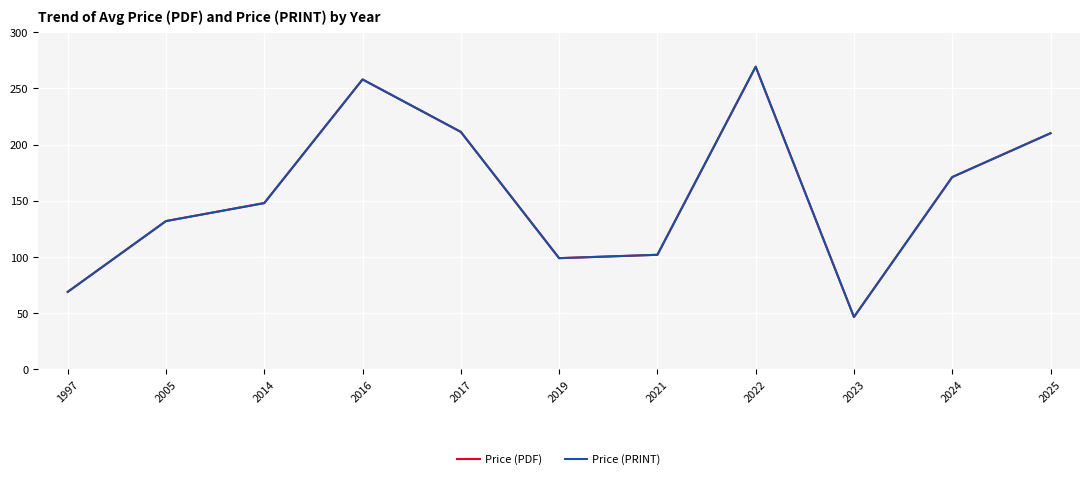

Does the chart display data point markers on the line(s)?

No